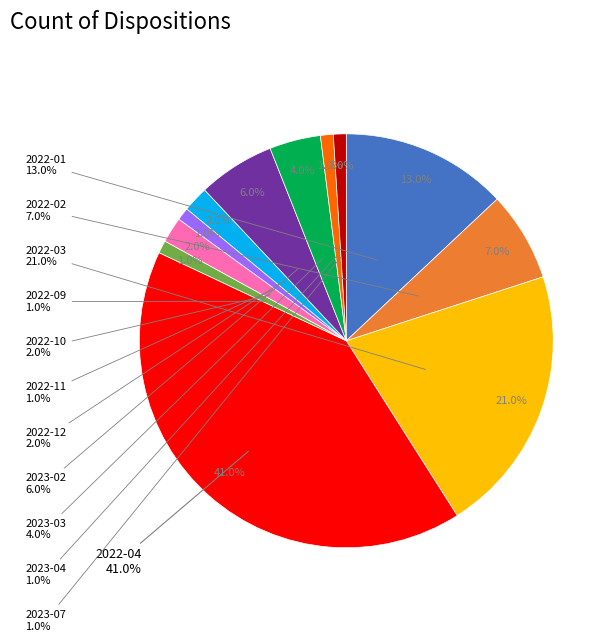

The 2022-04 slice represents 35% of the pie. True or false?

False